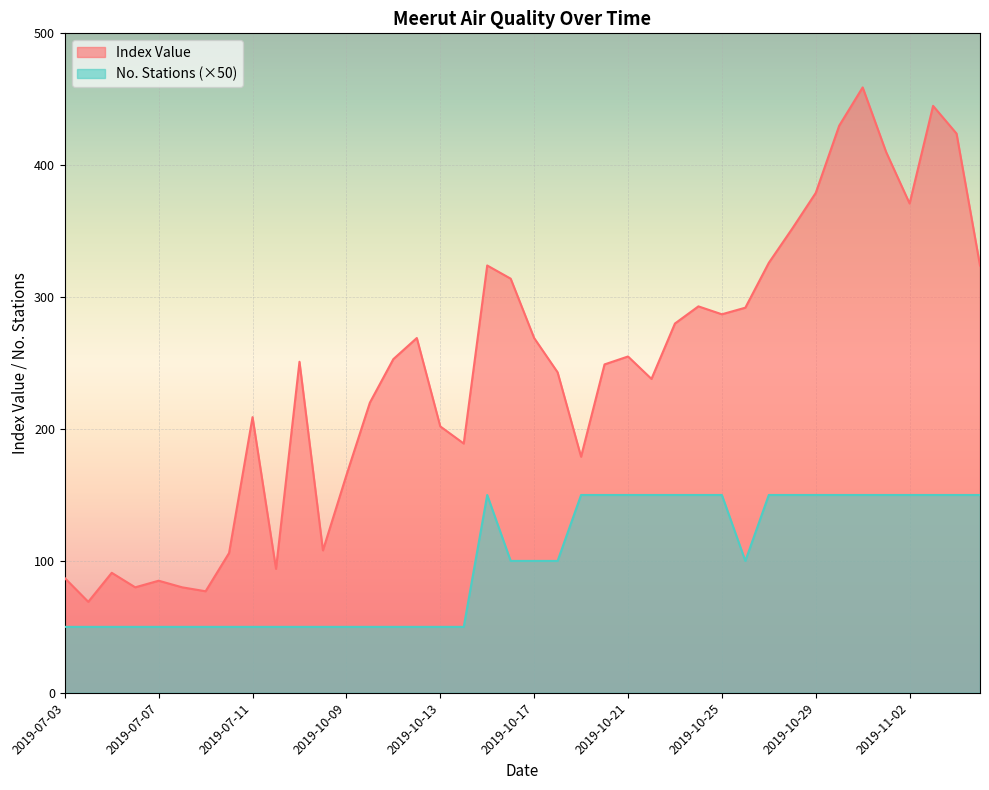

True or false: Index Value and No. Stations intersect in this chart.

False